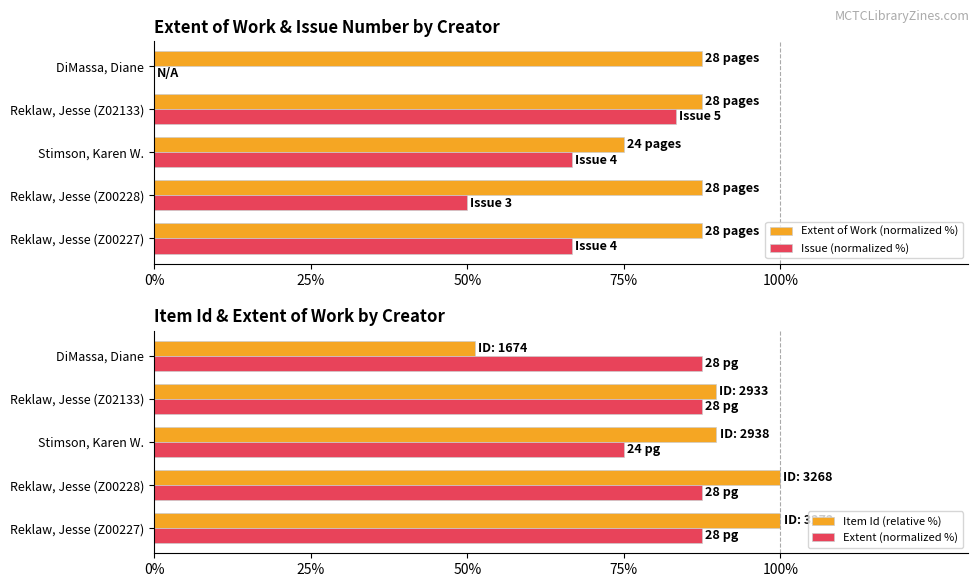

Is the value of Issue (normalized %) at DiMassa, Diane greater than the value of Extent of Work (normalized %) at Reklaw, Jesse (Z02133)?

No